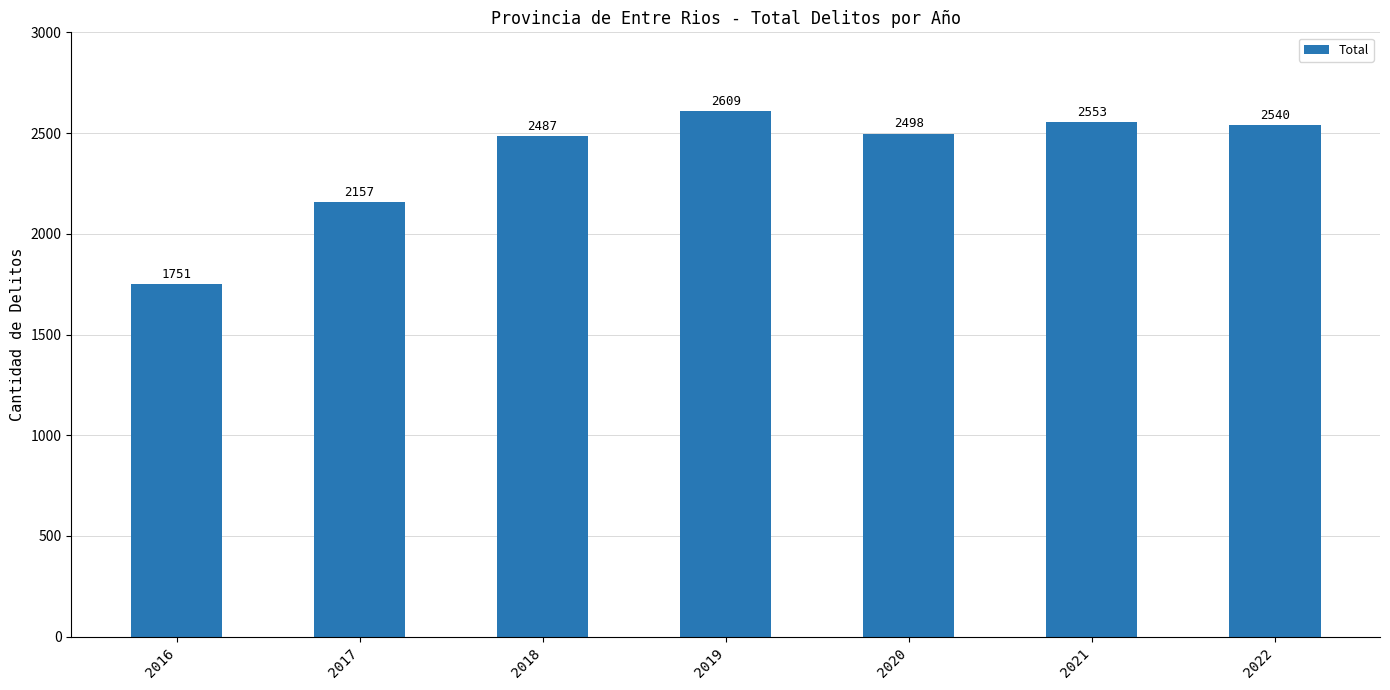

Rank the categories by value from highest to lowest.

2019, 2021, 2022, 2020, 2018, 2017, 2016